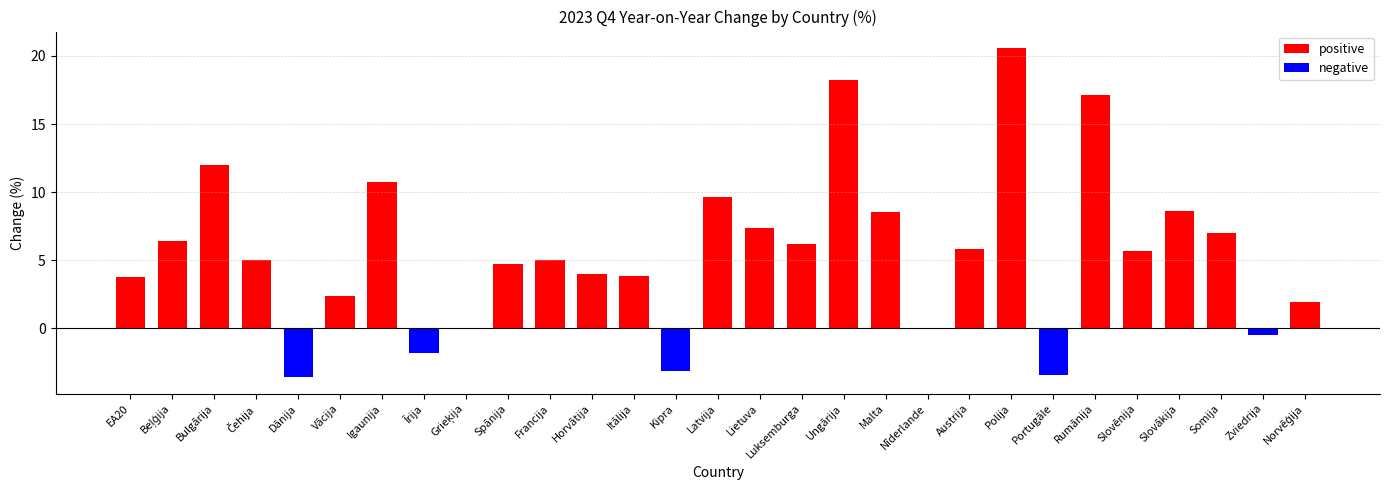

How many data points does each series have?

29